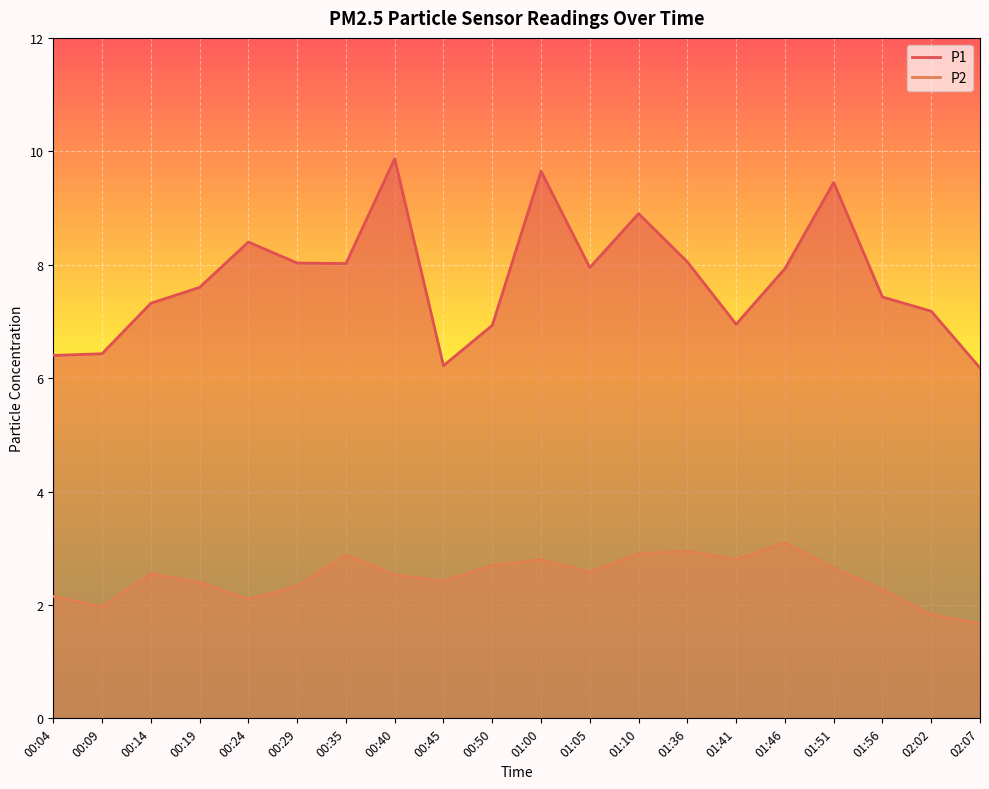

What are all the series names shown in the legend?

P1, P2